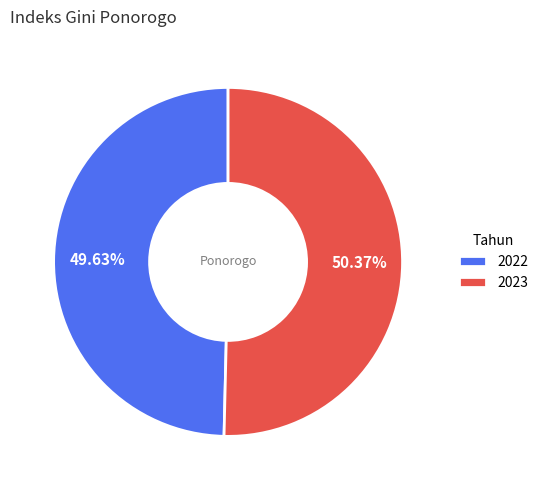

What percentage is the 2023 slice, to the nearest percent?

50%